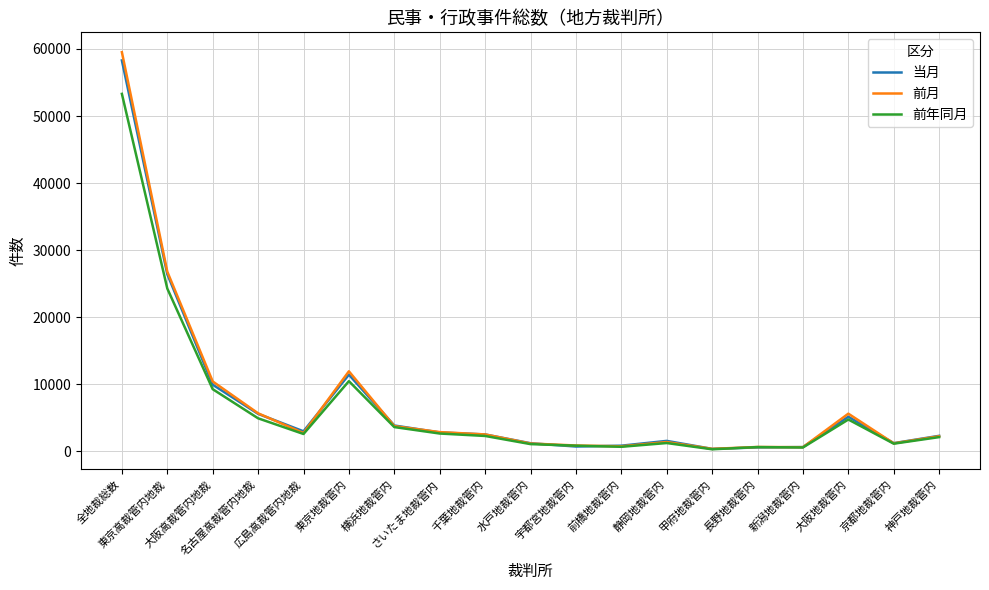

Which series has the widest spread of values?

前月